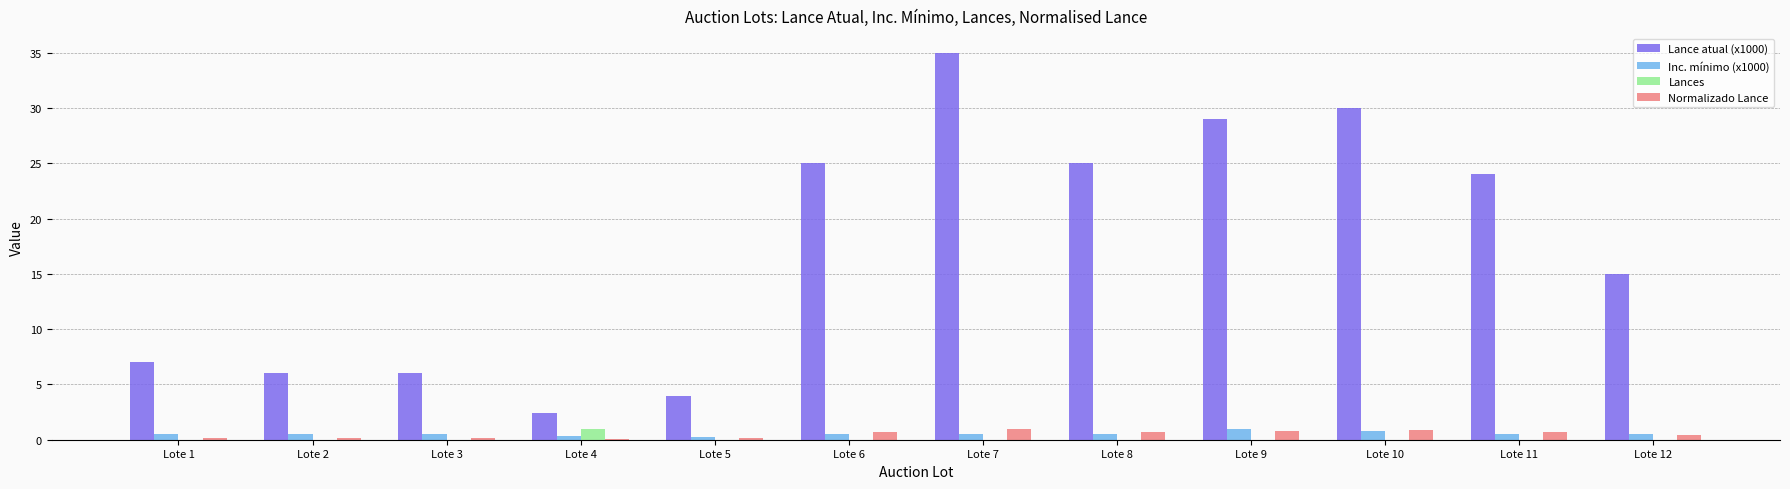

Which series has the largest total across all categories?

Lance atual (x1000)